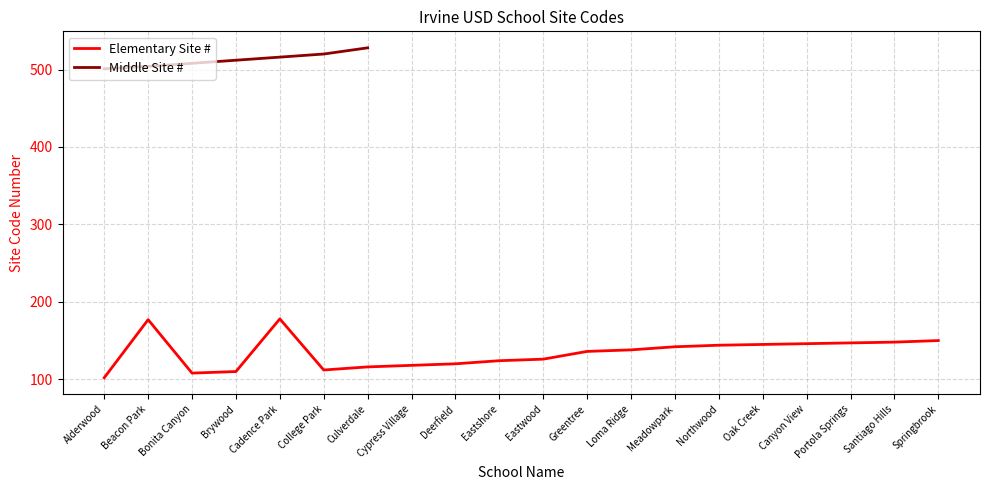

At which category does the chart reach its minimum across all series?

Alderwood